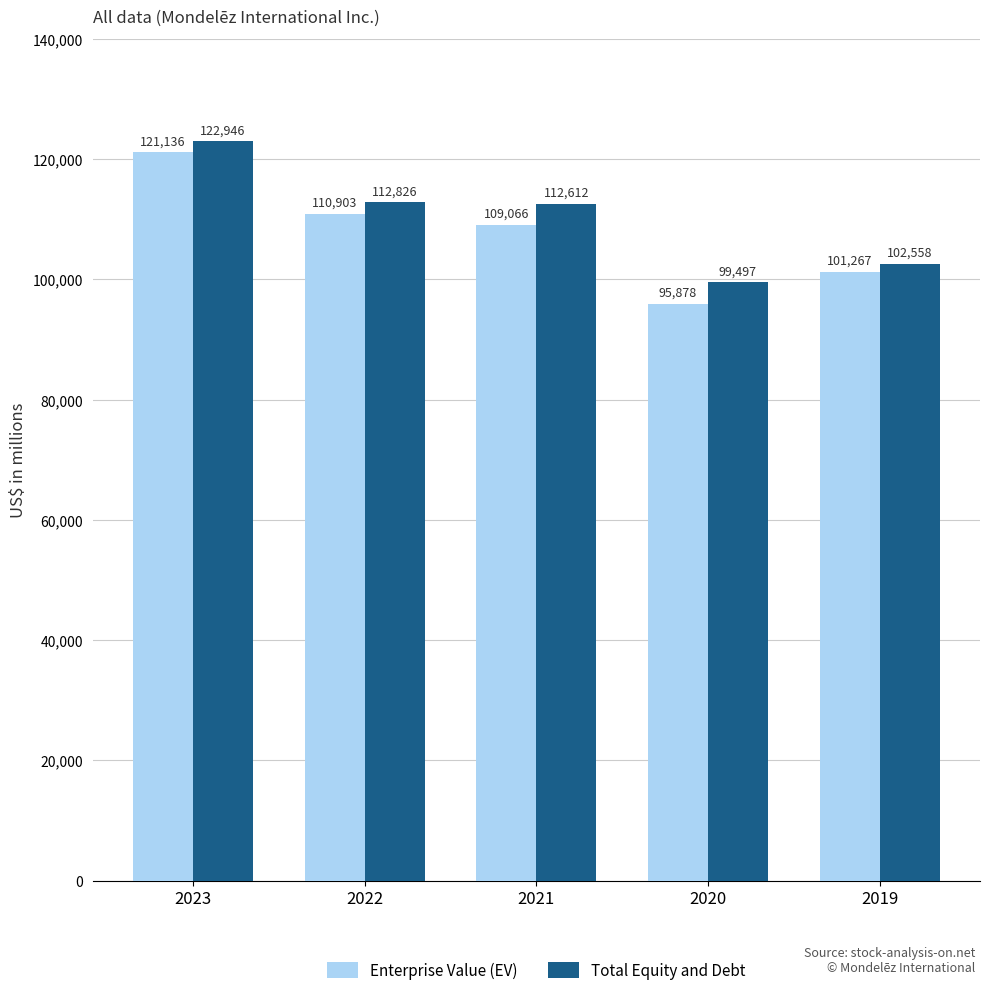

At which label does Enterprise Value (EV) reach its peak?

2023